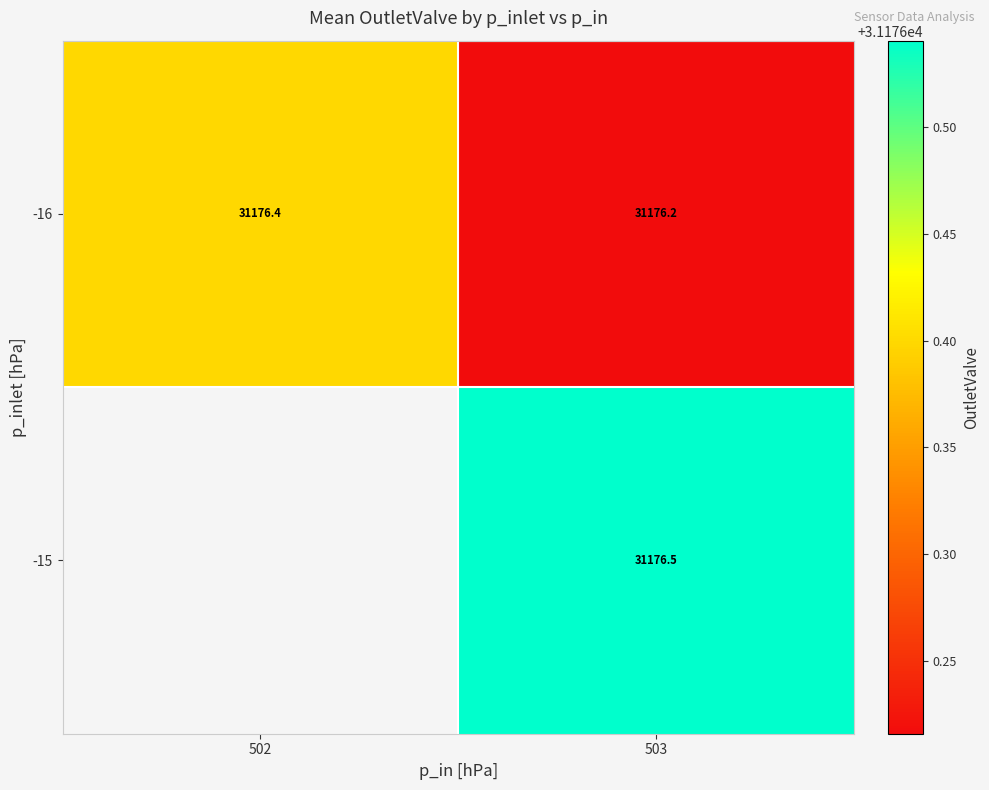

What is the maximum value shown in the chart?

31176.5